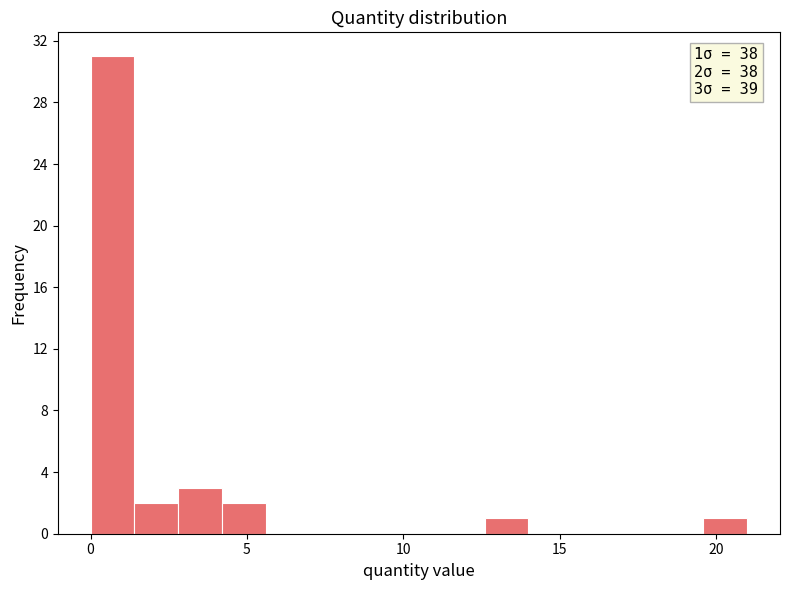

Around what value on the x-axis is the tallest bar? Give the approximate position of its centre, as read against the axis.

0.5